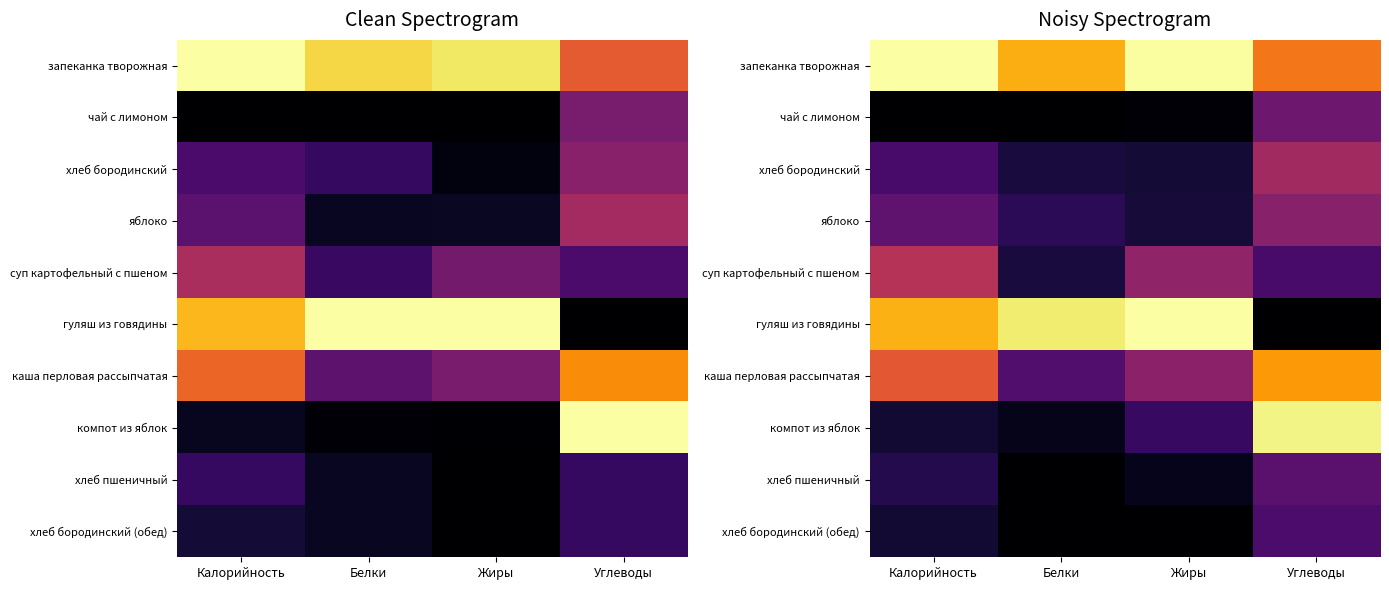

Which series has the largest total across all categories?

запеканка творожная